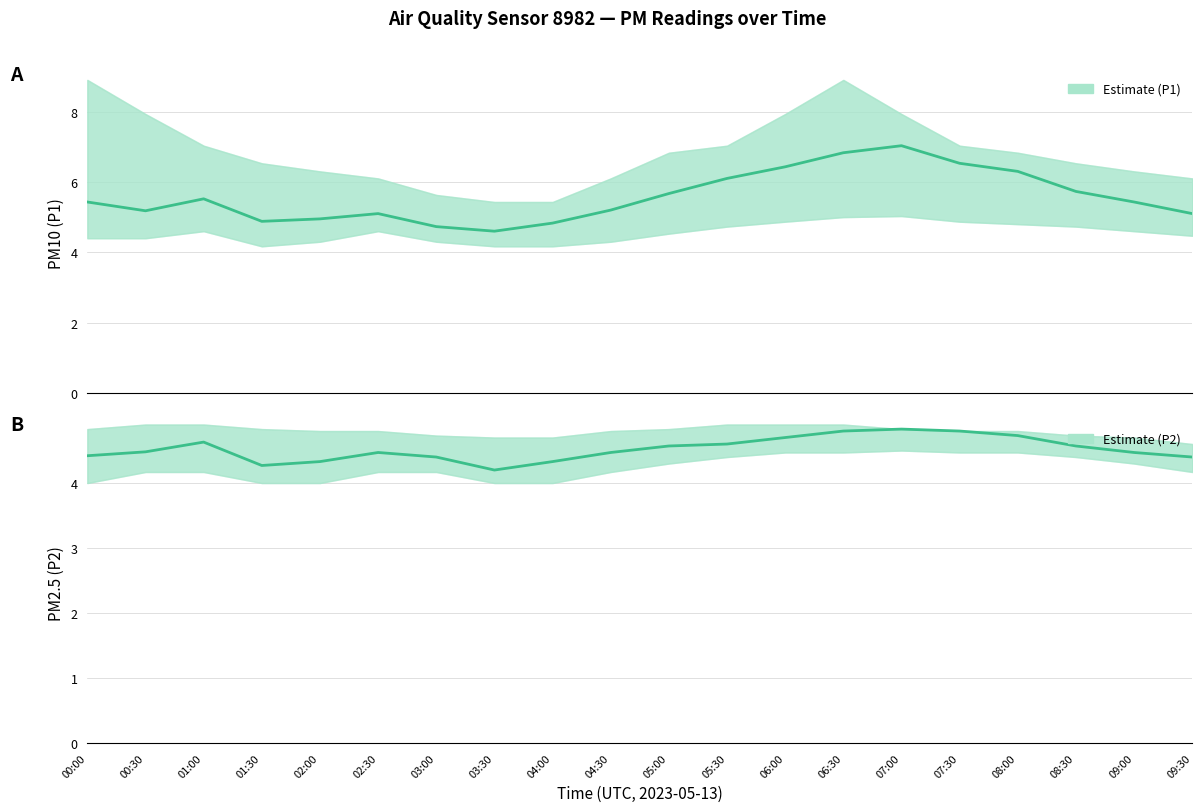

The P1 series shows 5.5 at 01:00. True or false?

True